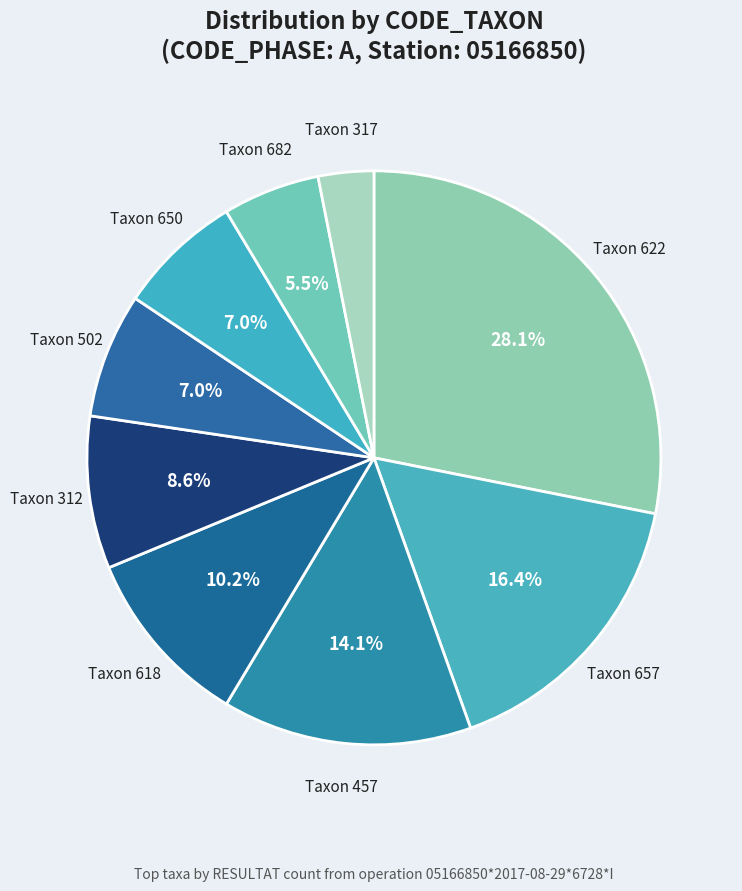

Does any single category account for the majority?

No